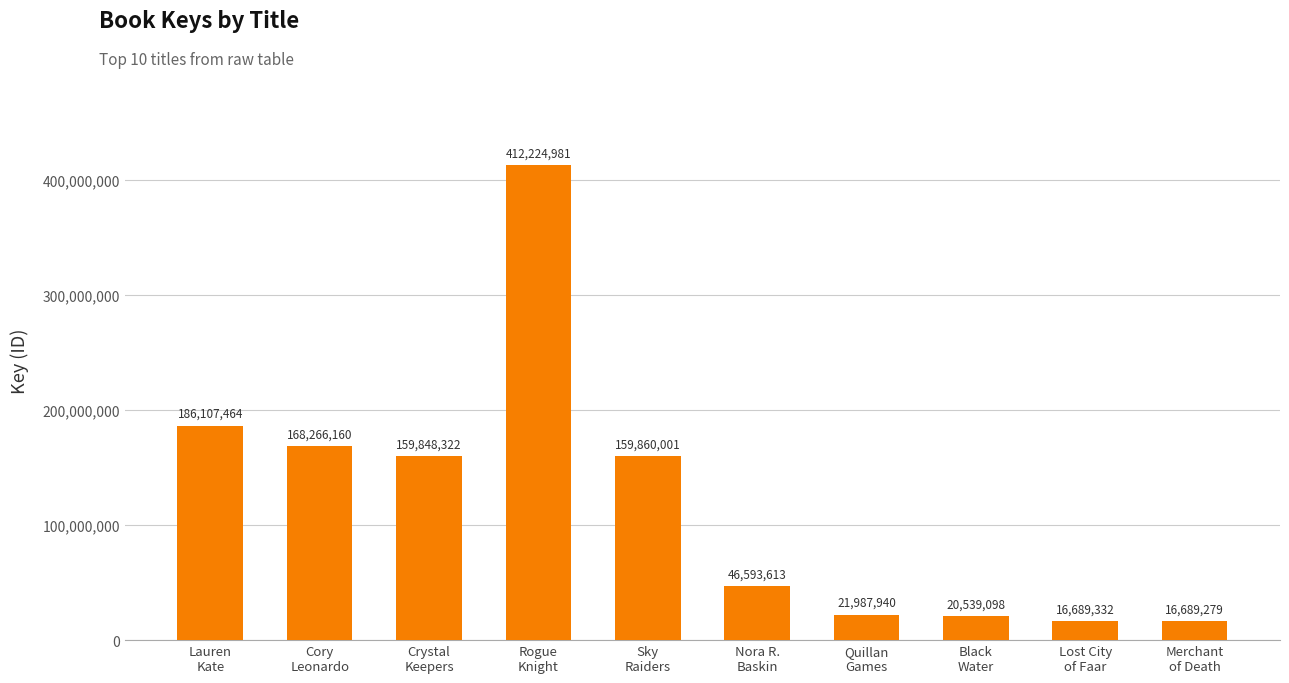

What is the minimum value shown in the chart?

16689279